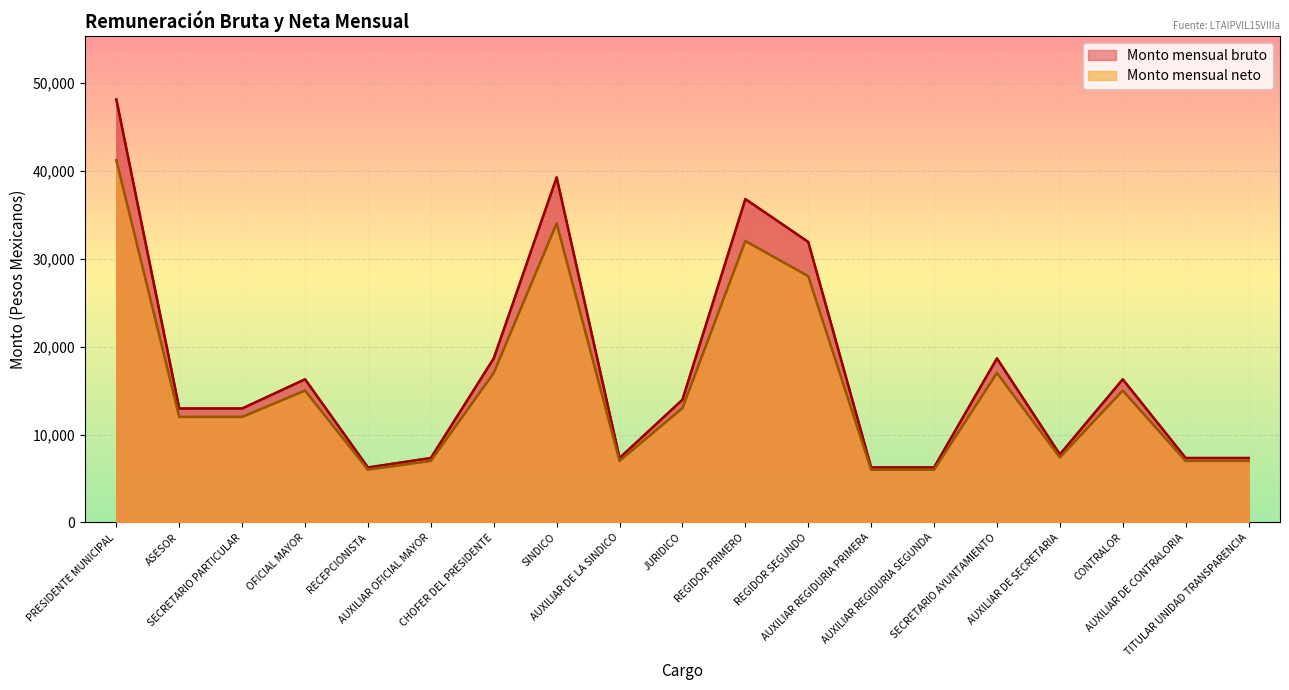

True or false: Monto mensual bruto and Monto mensual neto intersect in this chart.

False